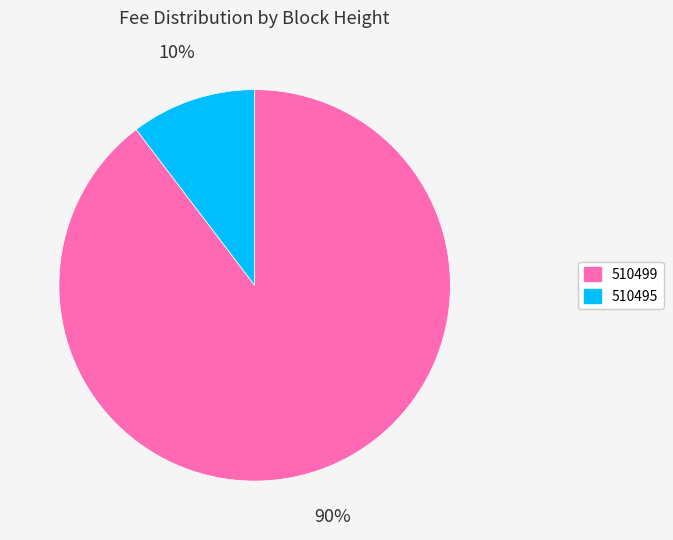

What percentage is the 510495 slice, to the nearest percent?

10%